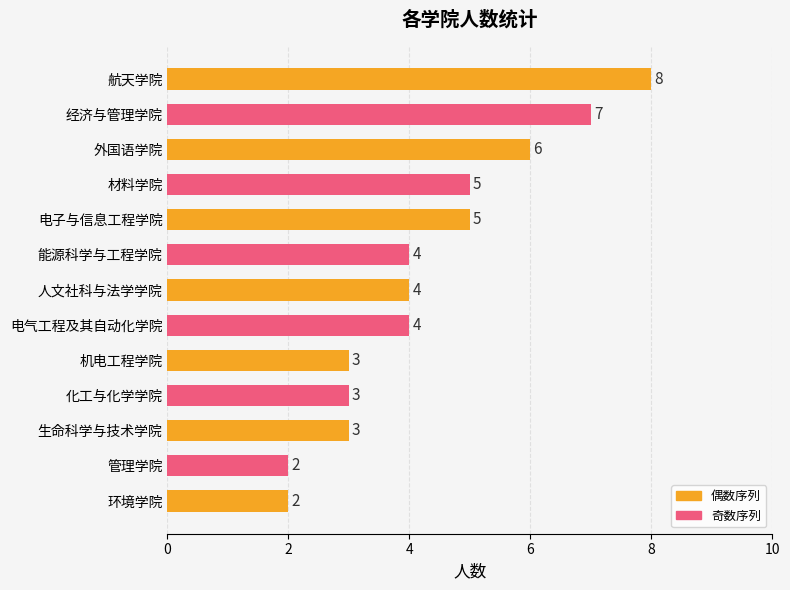

What is the difference between the maximum and second lowest values?

6